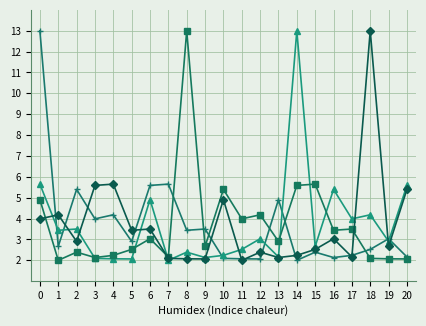

What is the smallest value displayed?

2.0